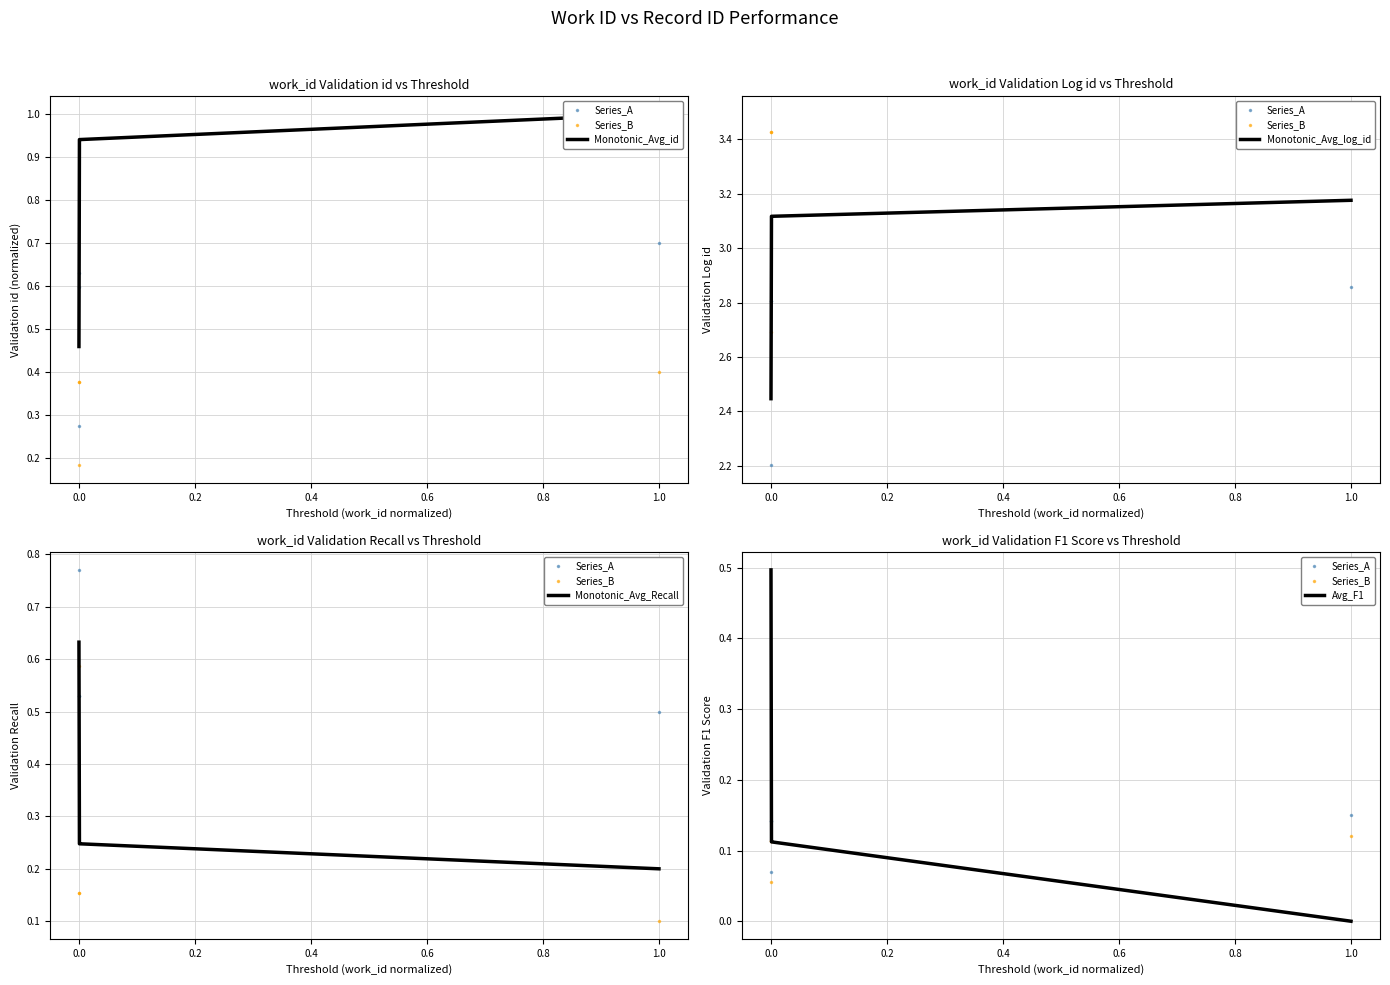

Is this an area chart (filled region under the line)?

No